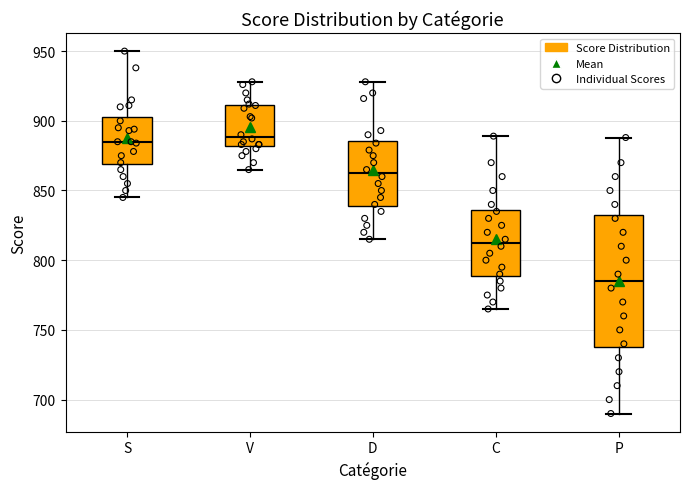

Where does the lower whisker of the box for P end on the y-axis? The values are not printed on the chart, so give them approximately, as read against the axis.

690